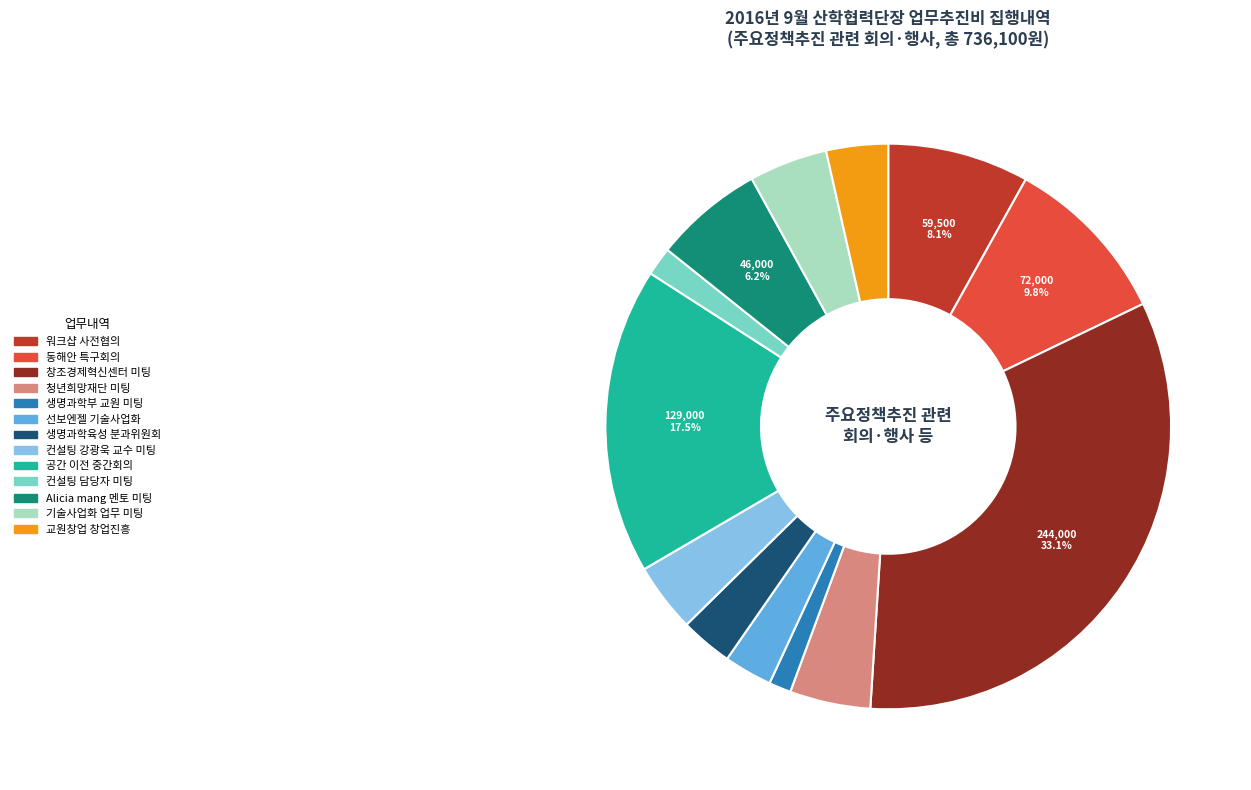

Which slice is the largest?

창조경제혁신센터 미팅